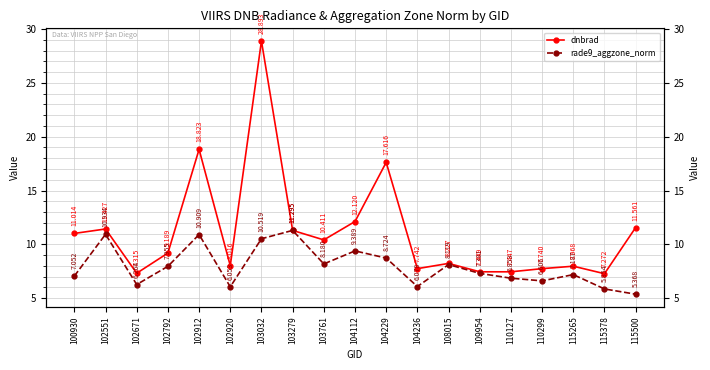

At which label does rade9_aggzone_norm reach its peak?

103279